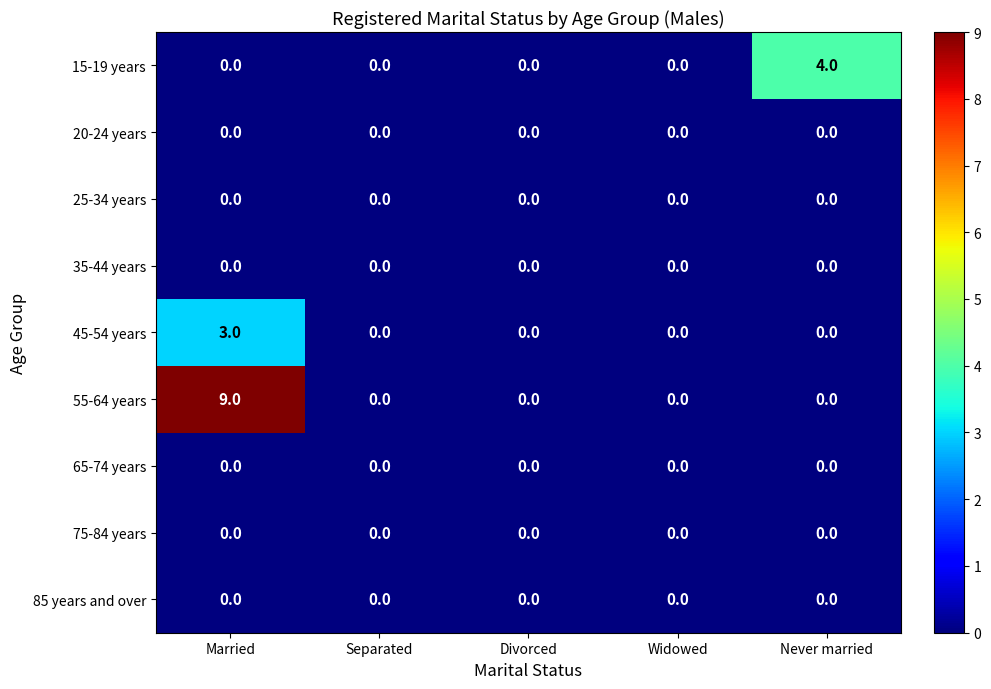

What is the difference between the highest and lowest values at Married?

9